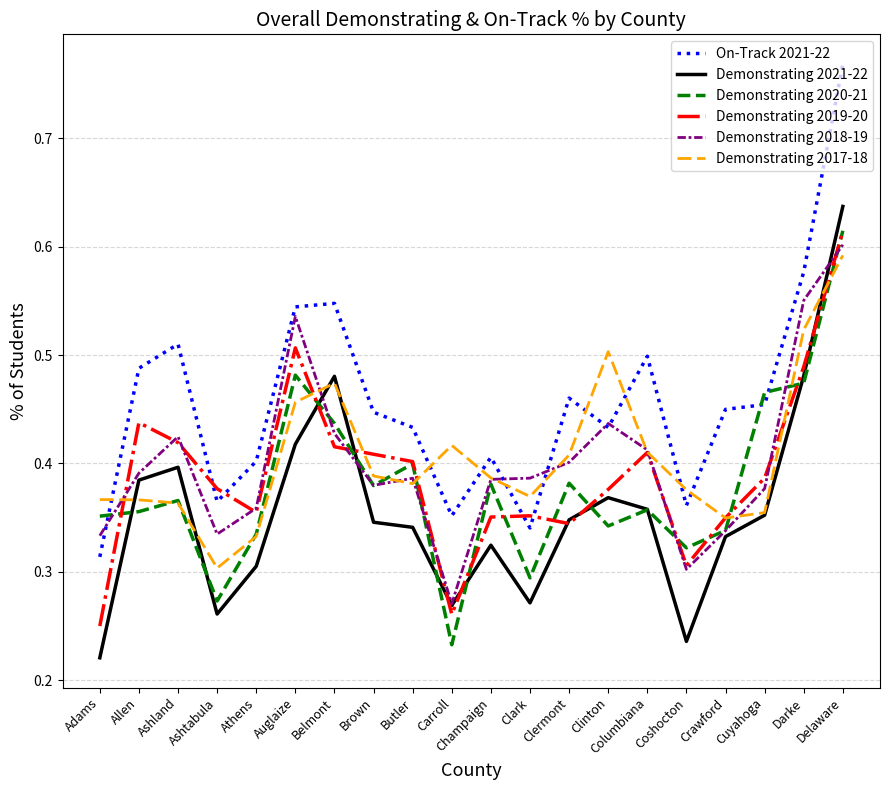

At which category is the sum across all series the highest?

Delaware